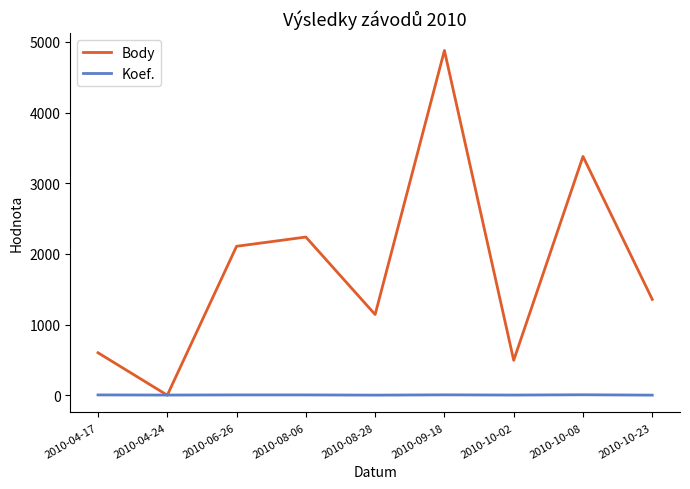

At 2010-08-06, list the series in order from smallest to largest.

Koef., Body